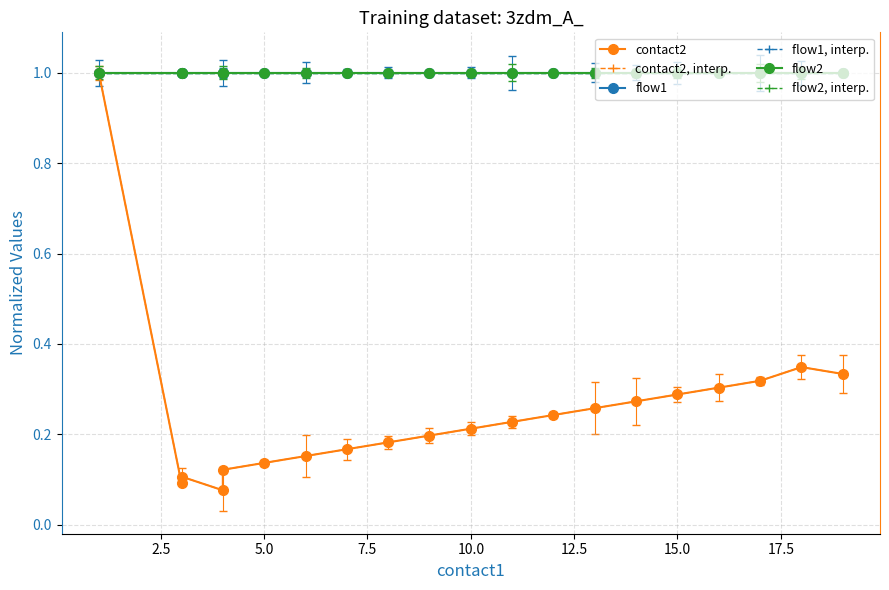

The value of flow1 at 5.0 is 0.6. True or false?

False